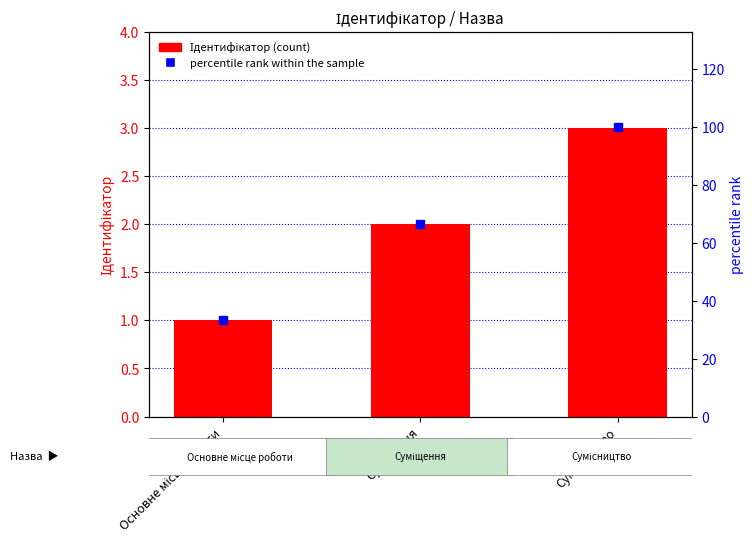

What is the total value across all series at Суміщення?

68.7